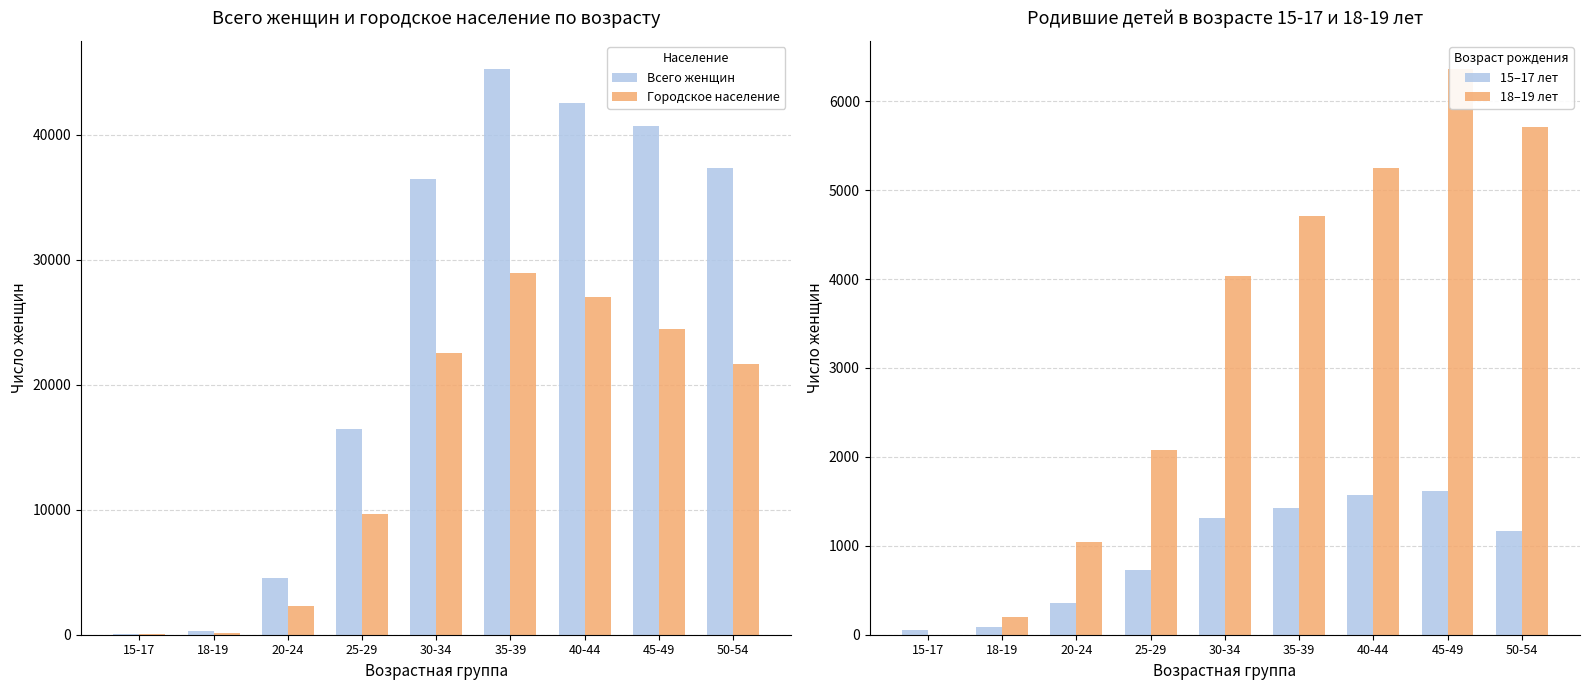

What is the sum of all 18–19 лет values?

29373